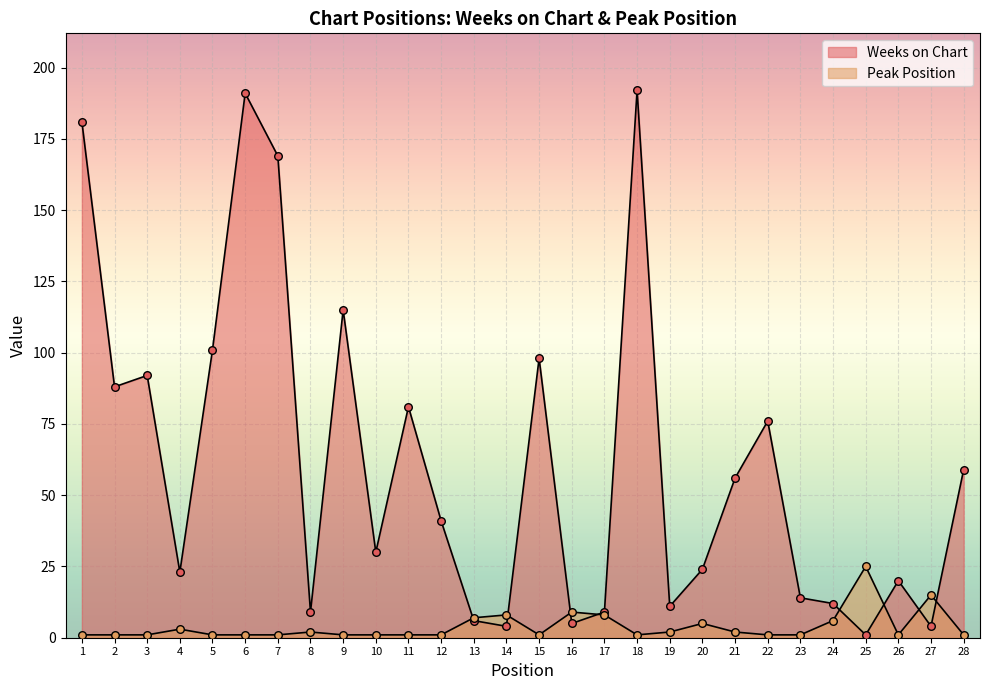

What is the total value across all series at 19?

13